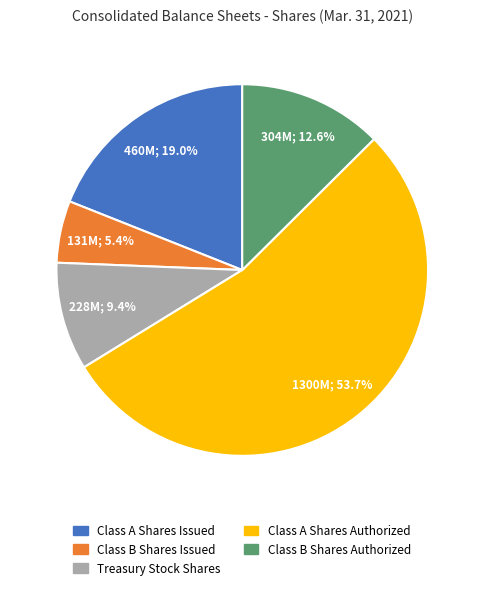

Which category has the biggest portion of the pie?

Class A Shares Authorized